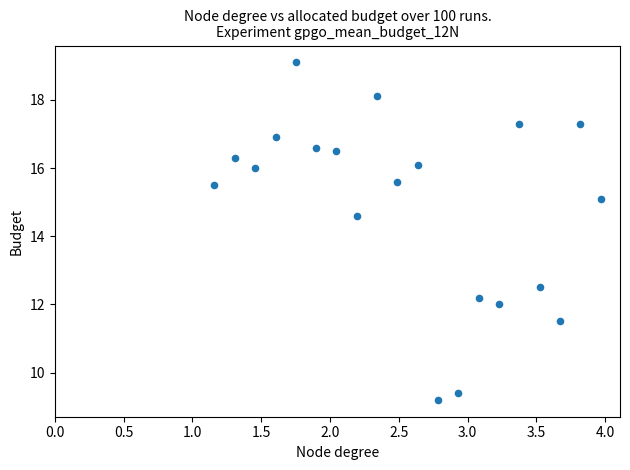

What is the range of X values (max minus min)?

2.8